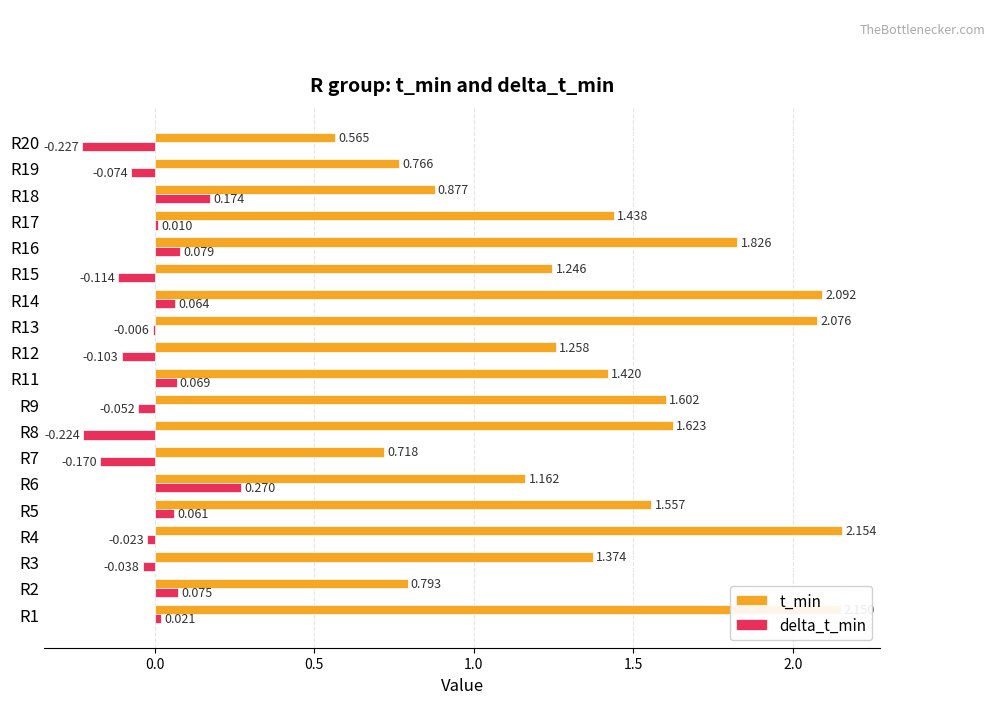

Between R14 and R18, which series saw the biggest shift?

t_min